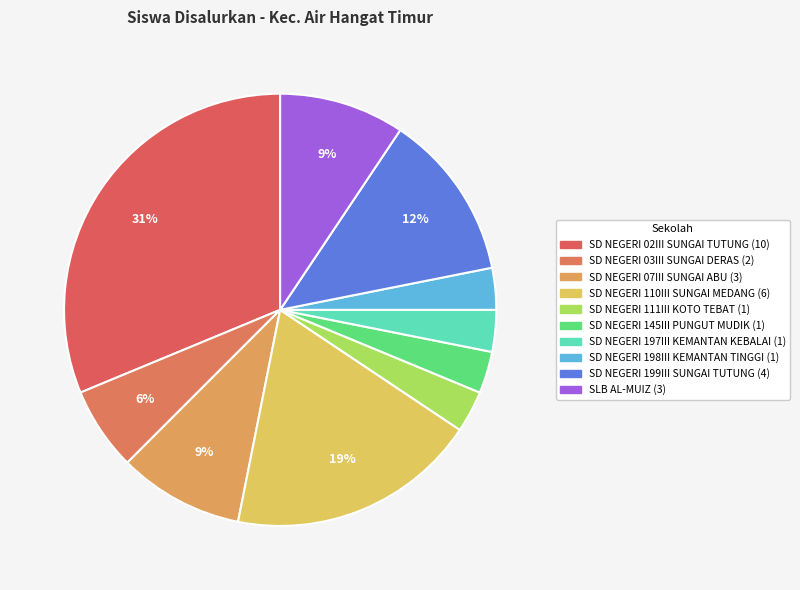

Does any single category account for the majority?

No